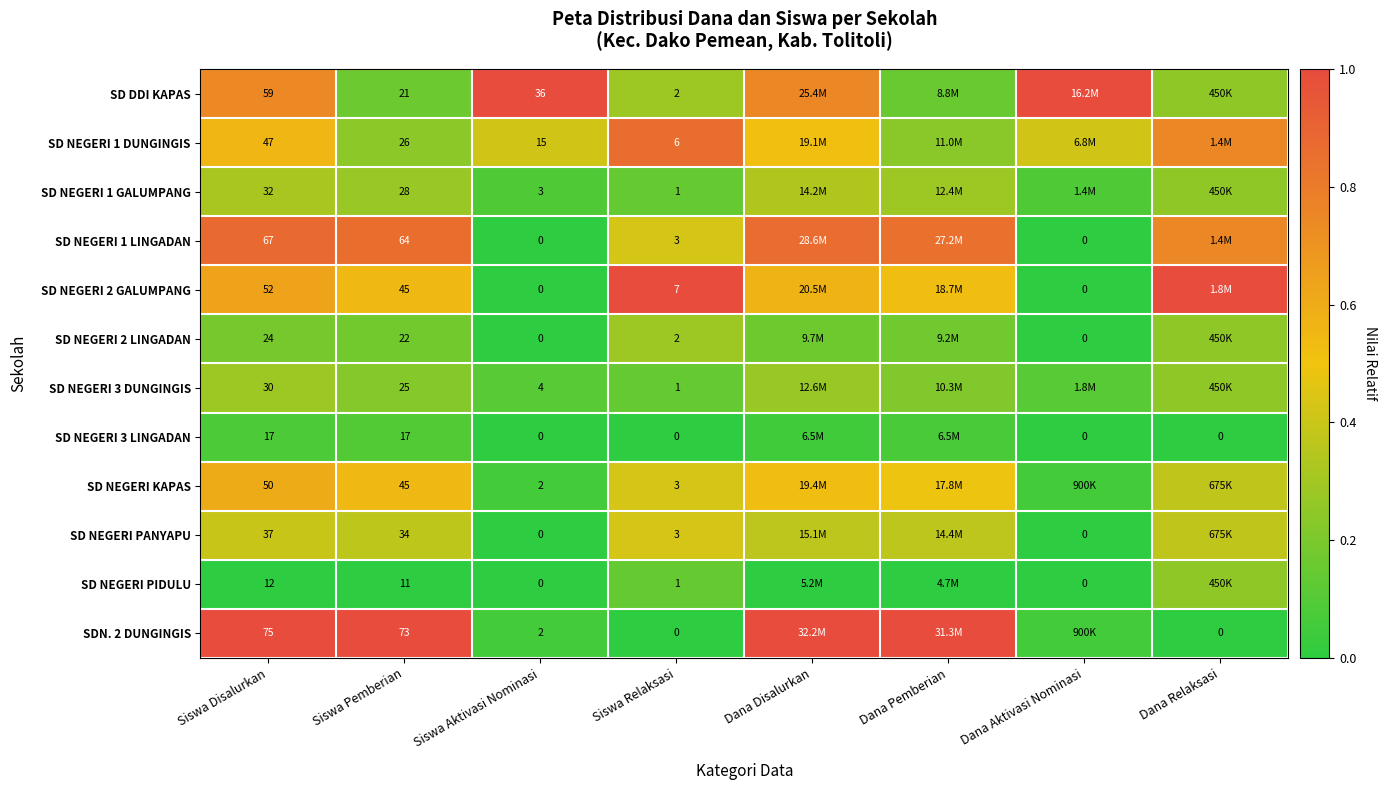

What is the spread (max minus min) of values at Dana Pemberian?

1.0